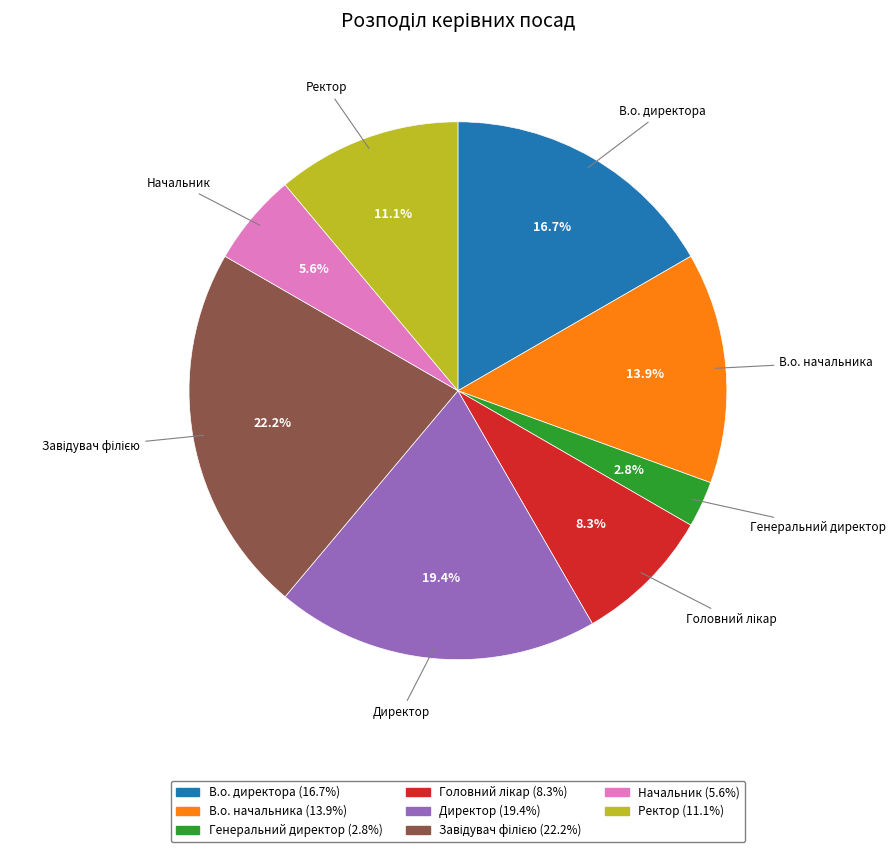

To the nearest percent, what is the combined percentage of Ректор and Генеральний директор?

14%